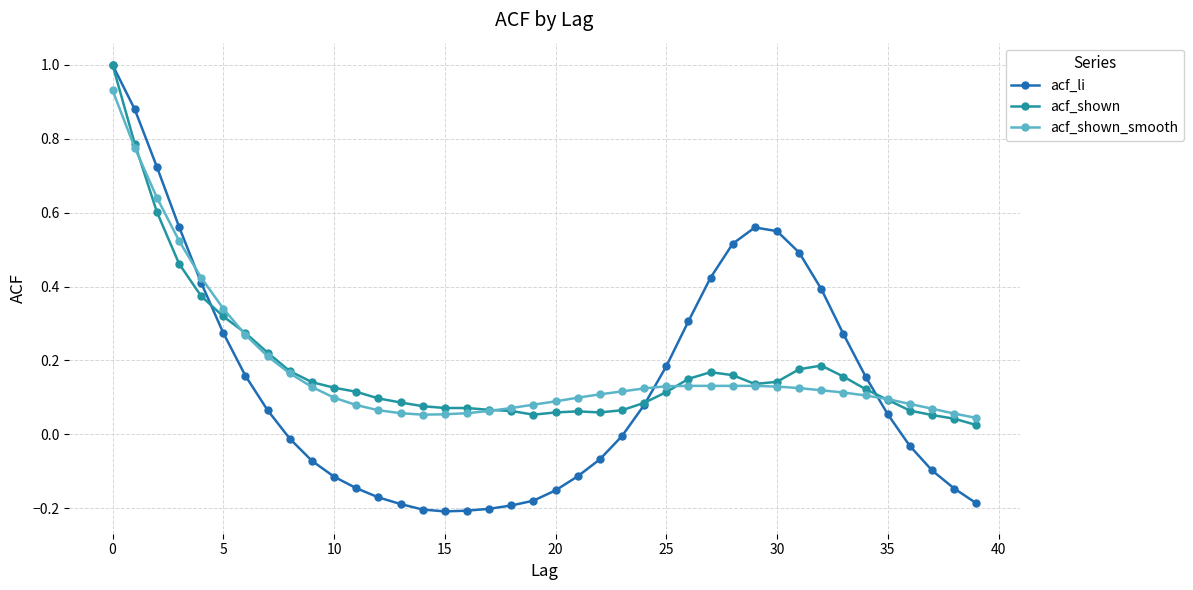

Which series has the largest range (max minus min)?

acf_li